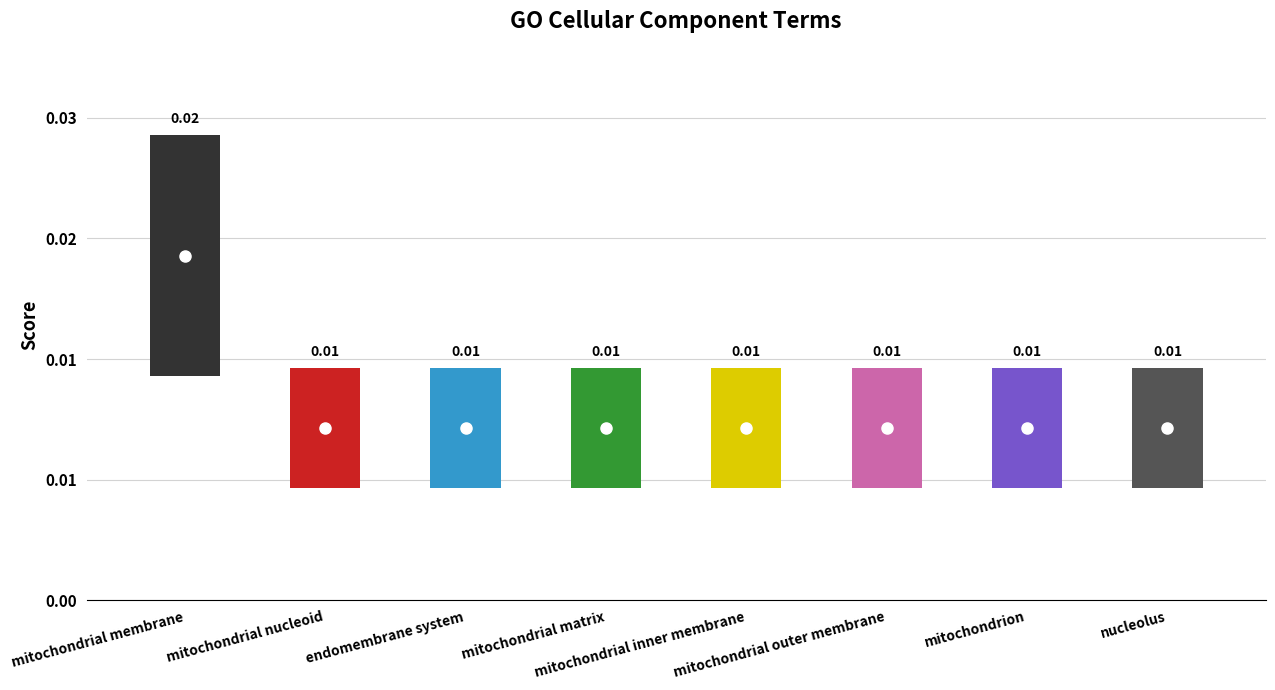

Does the chart display data point markers on the line(s)?

No